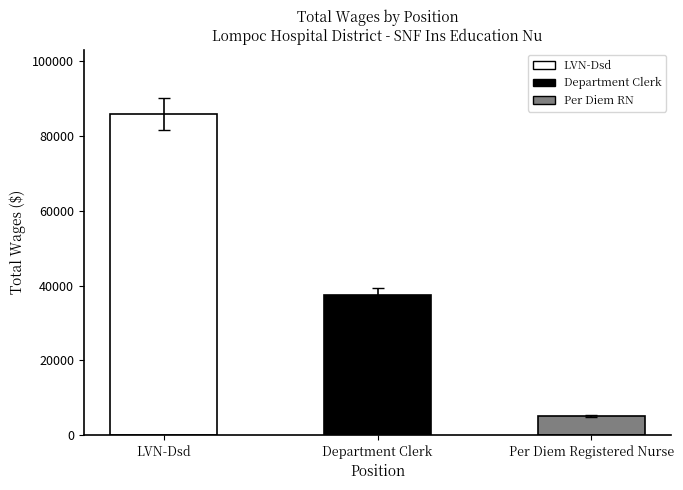

Reading left to right, transcribe all the data shown in this chart.

85959	37495	5102